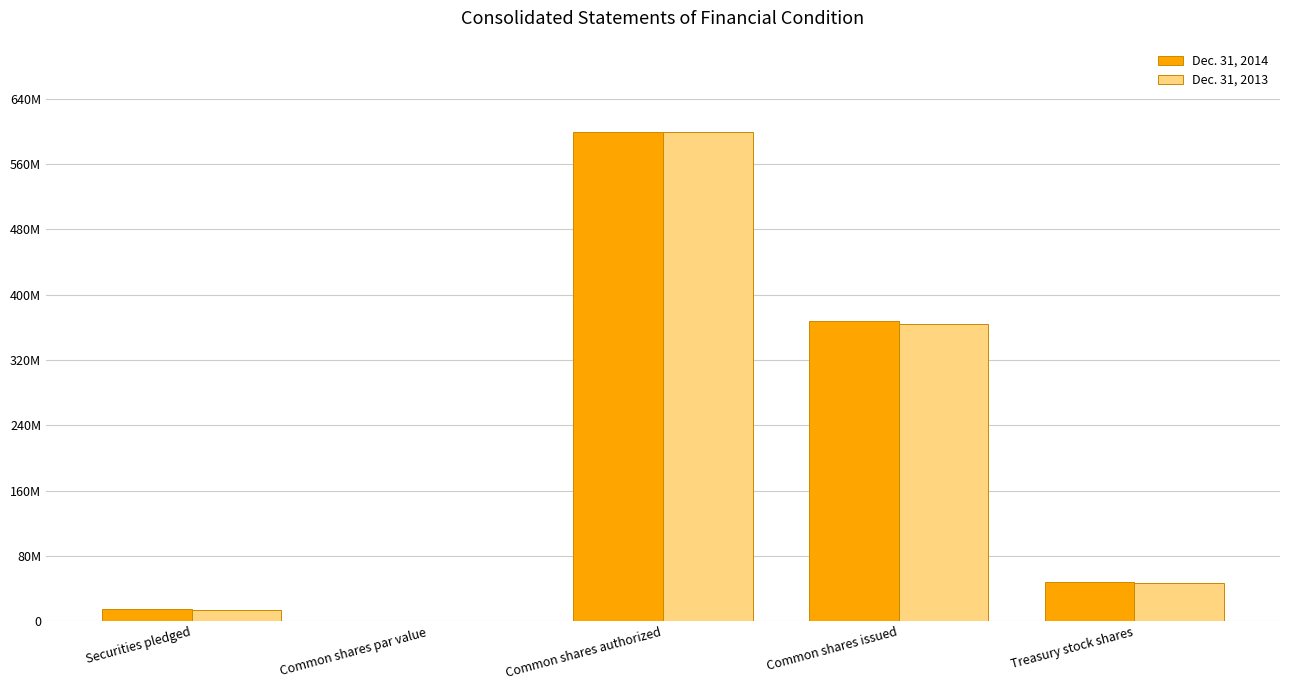

Are the bars horizontal?

No